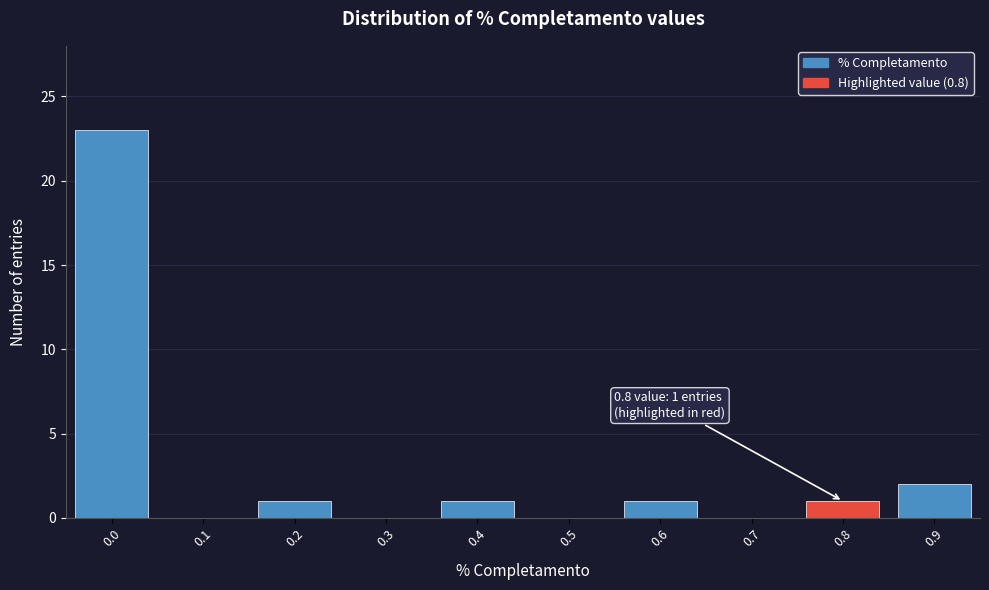

Reading left to right, list all the values displayed in this chart.

0.0=23	0.1=0	0.2=1	0.3=0	0.4=1	0.5=0	0.6=1	0.7=0	0.8=1	0.9=2